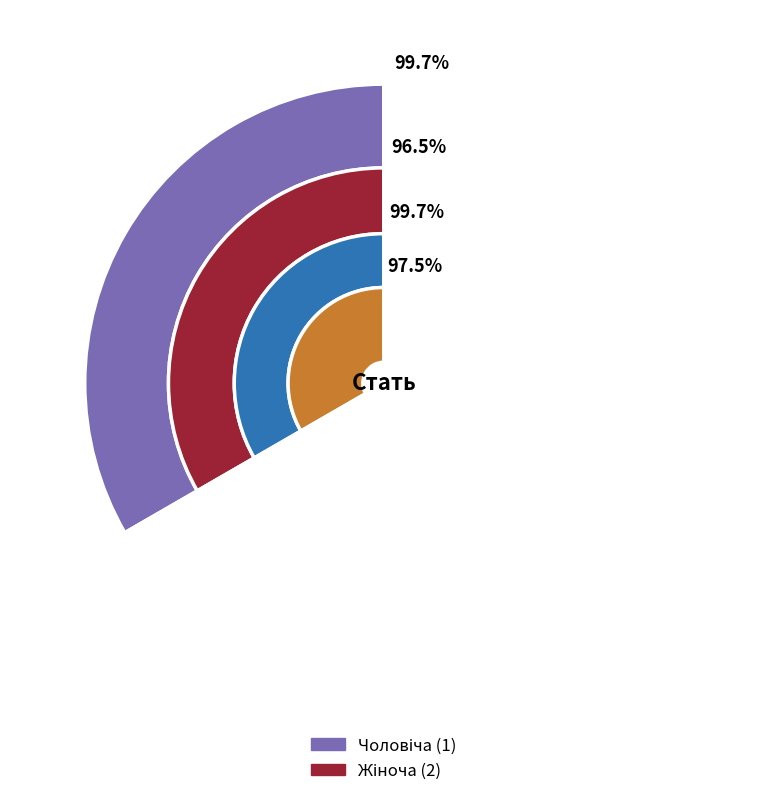

How many segments does this pie chart have?

2